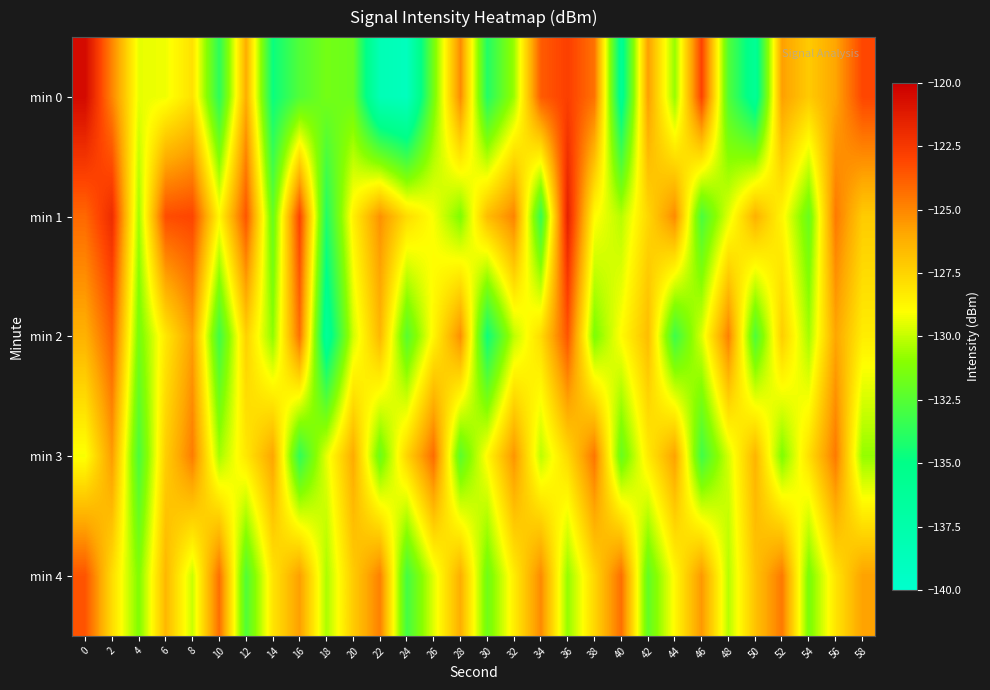

Reading left to right, transcribe all the data shown in this chart.

min 0: 0=-120.5	2=-125.0	4=-129.4	6=-129.2	8=-128.0	10=-133.7	12=-126.2	14=-134.7	16=-132.6	18=-131.6	20=-131.9	22=-138.3	24=-138.9	26=-131.5	28=-125.1	30=-134.0	32=-130.7	34=-123.7	36=-122.8	38=-124.4	40=-135.8	42=-125.7	44=-130.8	46=-122.9	48=-132.6	50=-136.0	52=-125.7	54=-127.2	56=-125.9	58=-123.1
min 1: 0=-124.1	2=-122.0	4=-130.6	6=-123.3	8=-123.0	10=-128.8	12=-123.5	14=-132.0	16=-122.9	18=-134.1	20=-128.5	22=-125.3	24=-127.8	26=-129.1	28=-131.2	30=-126.7	32=-124.9	34=-133.4	36=-121.5	38=-128.9	40=-130.2	42=-127.6	44=-125.1	46=-132.8	48=-129.5	50=-126.3	52=-128.7	54=-131.9	56=-124.6	58=-127.2
min 2: 0=-126.3	2=-123.8	4=-131.5	6=-128.2	8=-125.7	10=-133.1	12=-127.4	14=-130.9	16=-124.3	18=-136.2	20=-129.8	22=-126.5	24=-132.4	26=-128.7	28=-125.2	30=-134.6	32=-130.1	34=-127.8	36=-123.5	38=-131.3	40=-128.9	42=-126.7	44=-133.2	46=-129.6	48=-124.8	50=-132.7	52=-127.3	54=-130.5	56=-125.9	58=-128.4
min 3: 0=-129.1	2=-125.6	4=-132.8	6=-127.3	8=-124.7	10=-130.5	12=-128.2	14=-125.9	16=-133.6	18=-129.4	20=-126.1	22=-131.8	24=-127.5	26=-124.2	28=-132.3	30=-128.8	32=-125.4	34=-130.1	36=-127.7	38=-124.5	40=-131.9	42=-128.3	44=-125.8	46=-133.1	48=-129.7	50=-126.4	52=-131.2	54=-127.9	56=-124.6	58=-130.8
min 4: 0=-123.5	2=-127.8	4=-131.2	6=-126.5	8=-129.9	10=-124.3	12=-132.6	14=-128.1	16=-125.7	18=-130.4	20=-127.2	22=-124.8	24=-133.0	26=-129.5	28=-126.2	30=-131.7	32=-128.4	34=-125.1	36=-130.8	38=-127.6	40=-124.3	42=-132.1	44=-128.8	46=-125.5	48=-130.2	50=-126.9	52=-124.6	54=-131.4	56=-128.1	58=-125.8